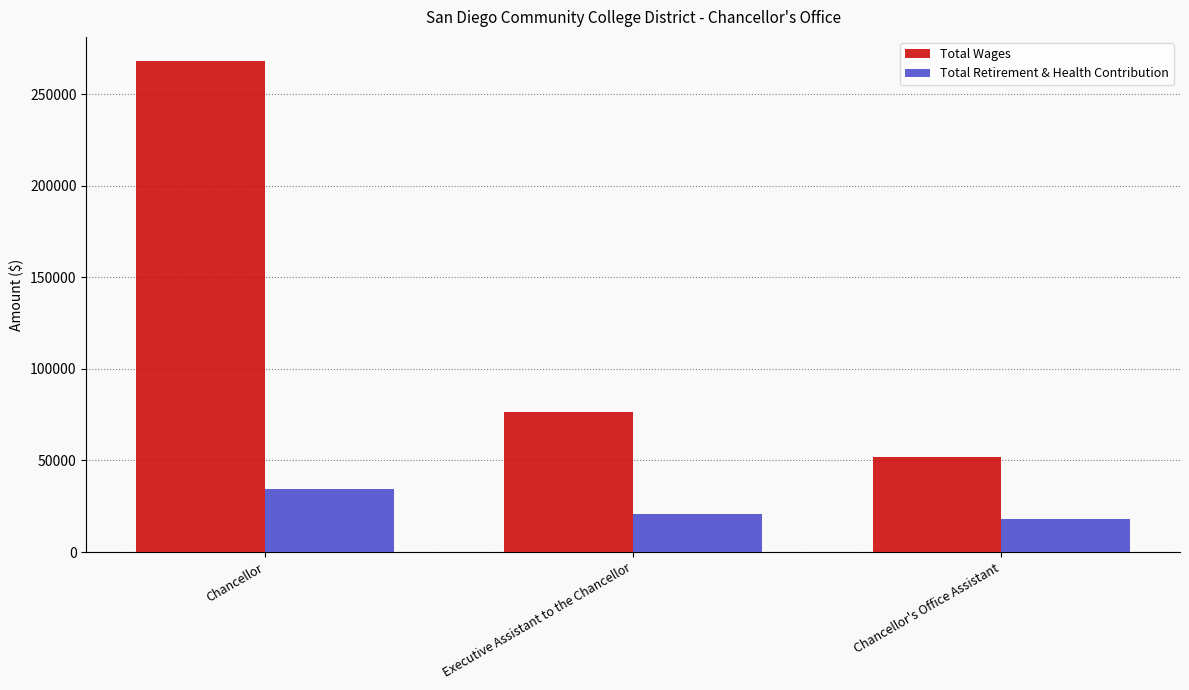

How many series are shown in this chart?

2